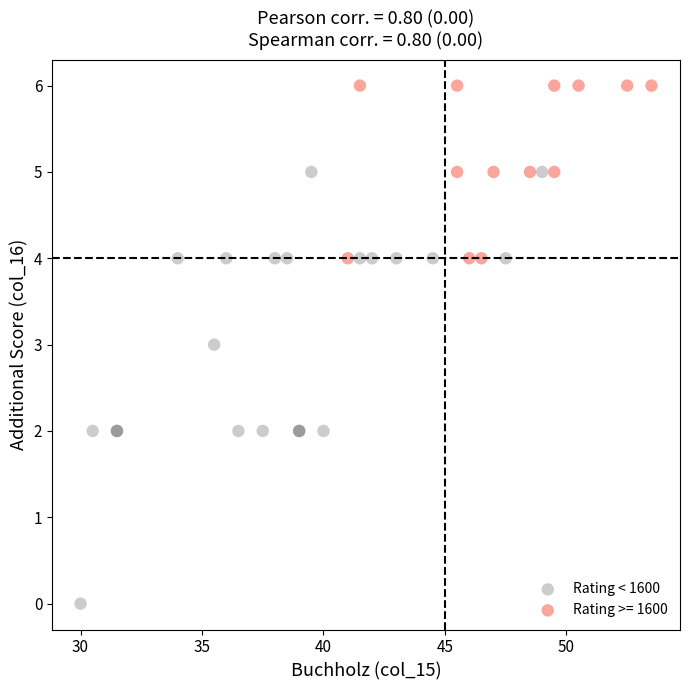

Which series contains the lowest Y value?

Rating < 1600